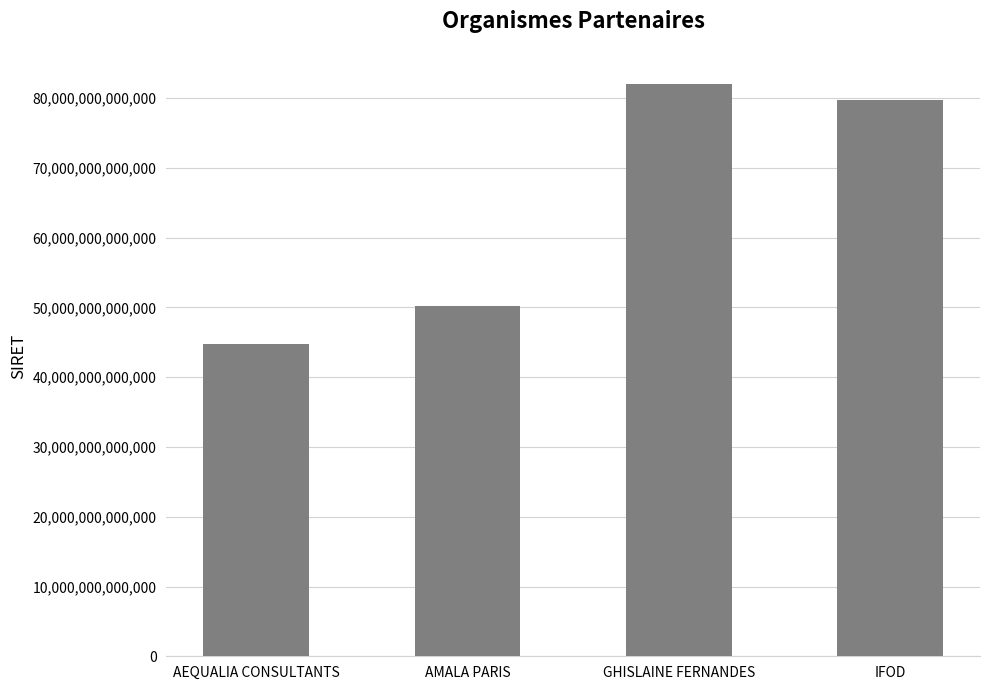

Is it true that the value at AMALA PARIS is 77718875857924?

False